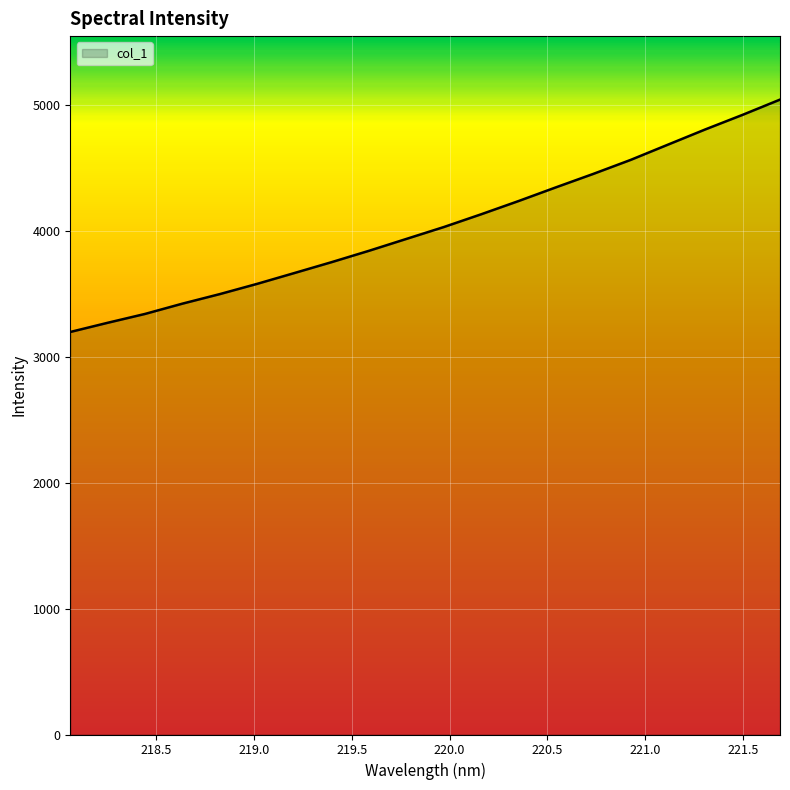

What is the minimum value shown in the chart?

3196.1